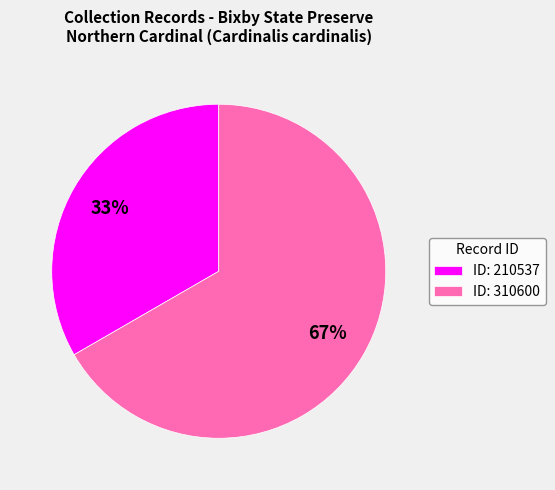

What is the smallest slice in the pie chart?

ID: 210537